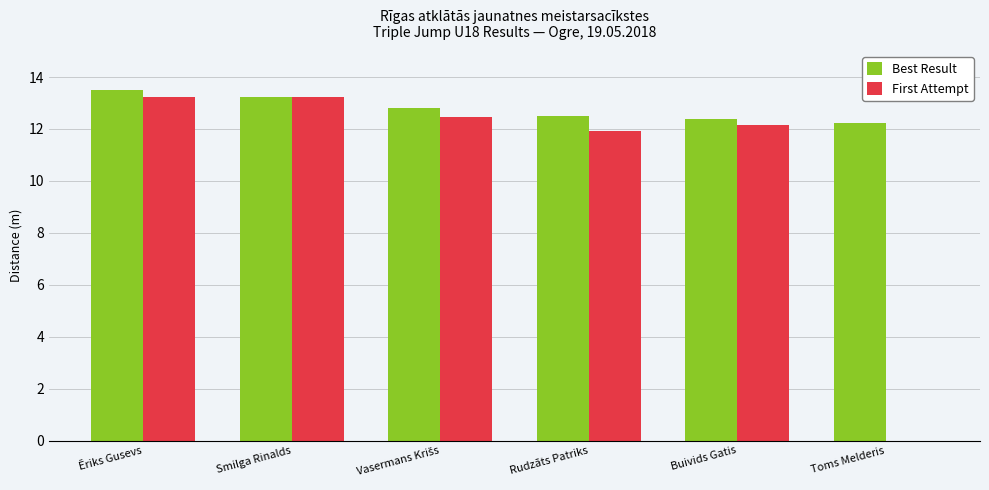

What is the sum of all First Attempt values?

63.0